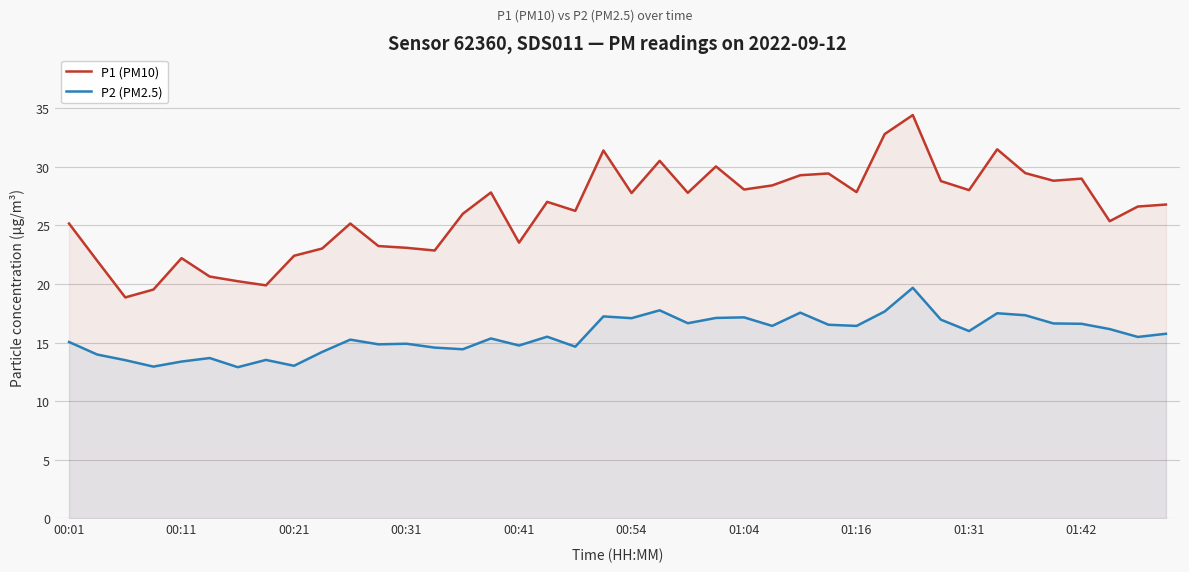

What is the maximum value for P1 (PM10)?

34.4